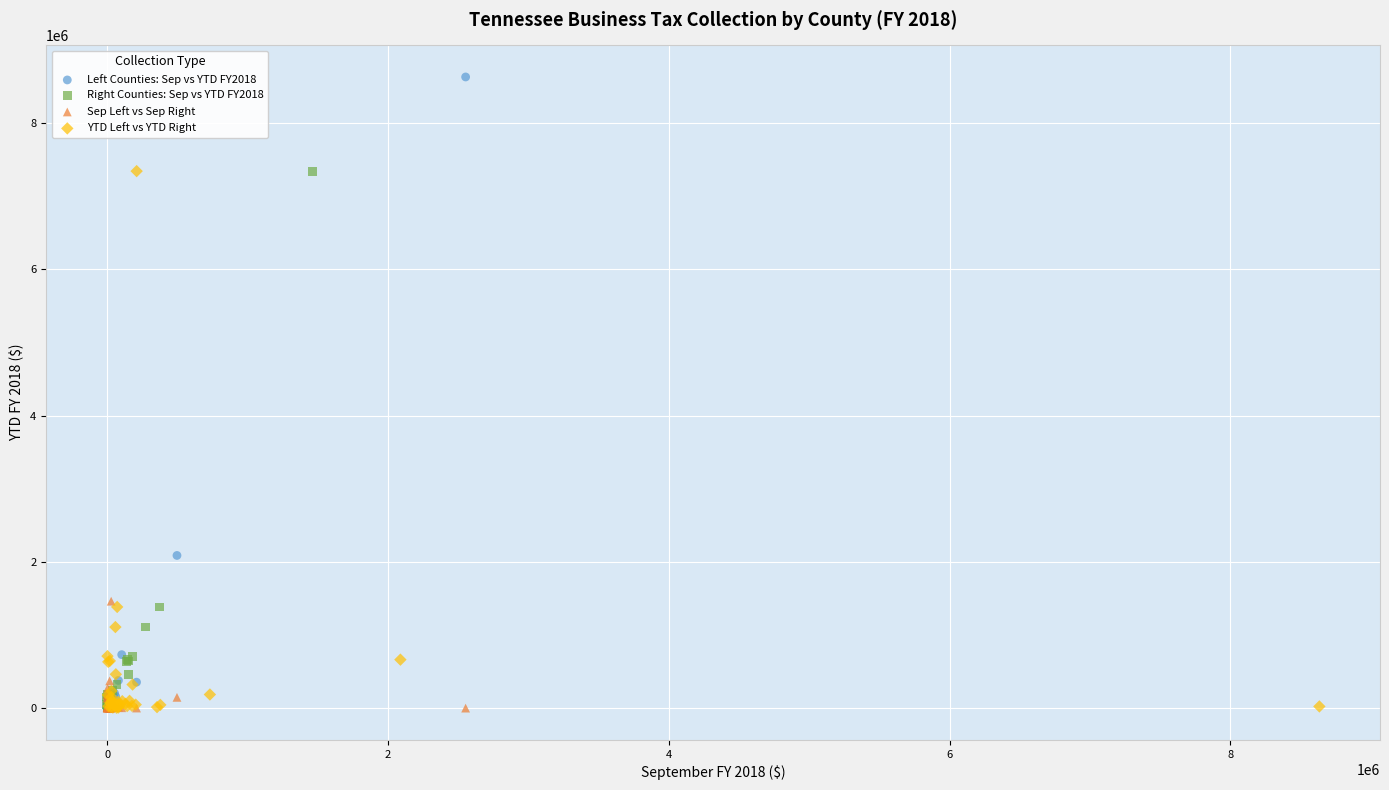

Which series has the widest spread of Y values?

Left Counties: Sep vs YTD FY2018